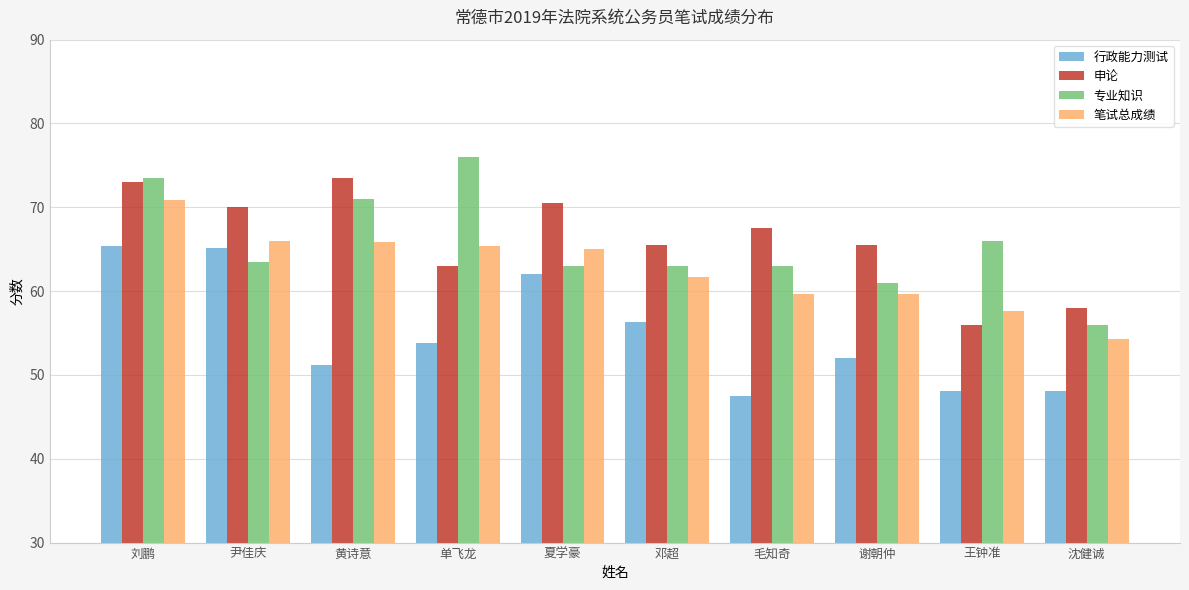

What is the difference between the maximum and minimum values in the 专业知识 series?

20.0